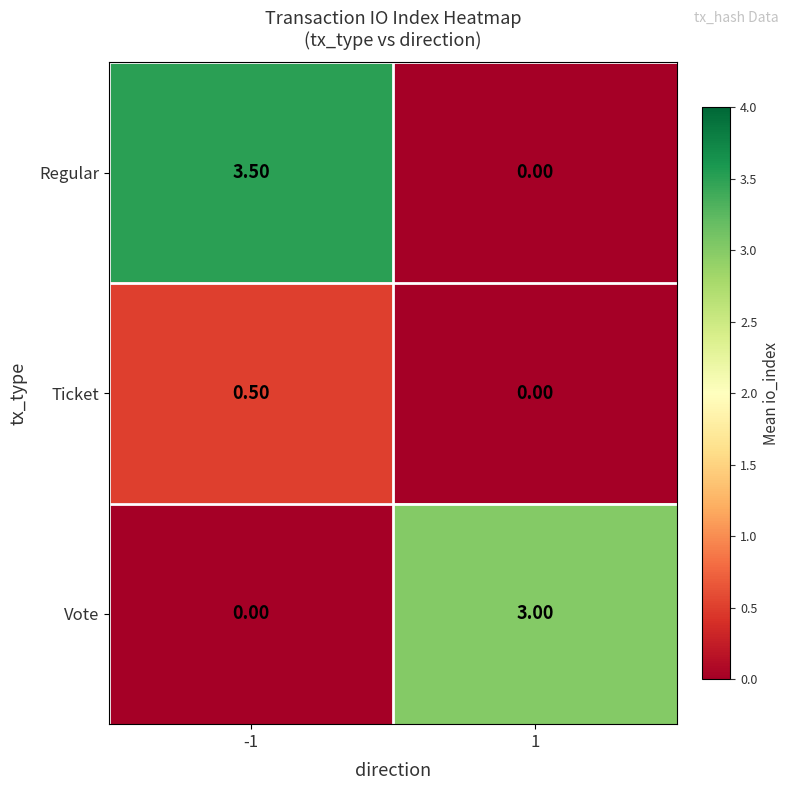

What is the average value of the Vote series?

1.5